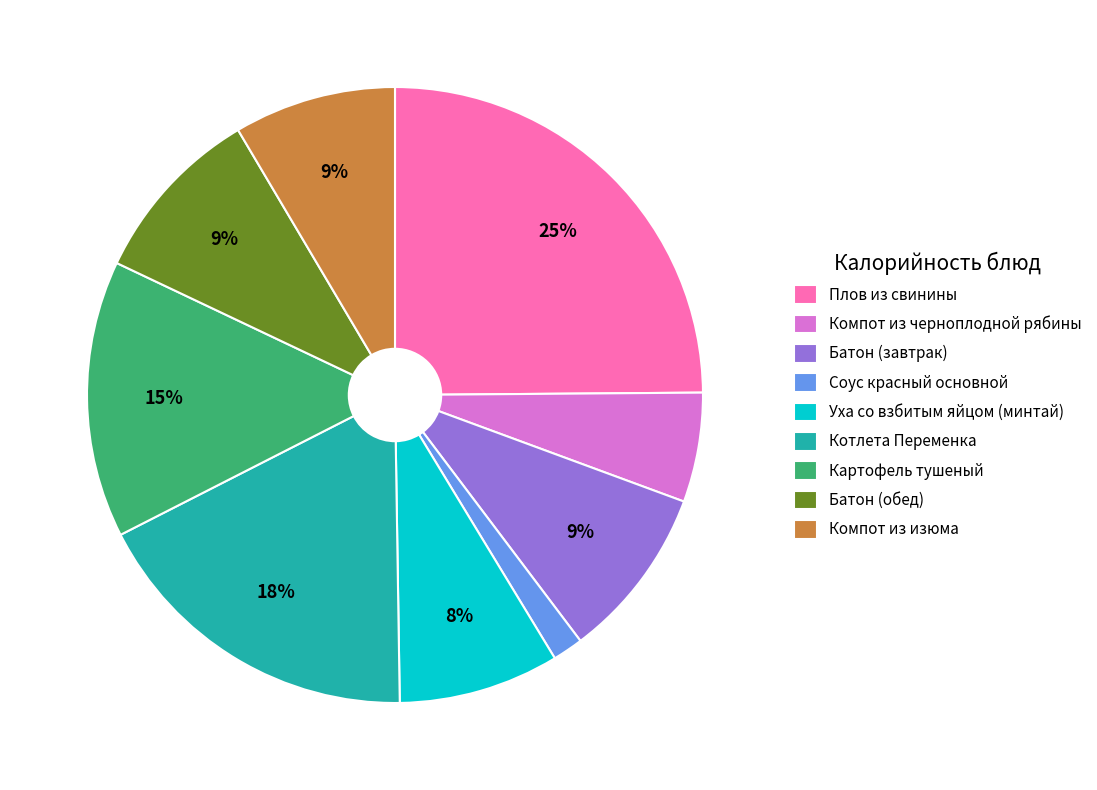

Combined, do Плов из свинины and Котлета Переменка account for over 50%?

No